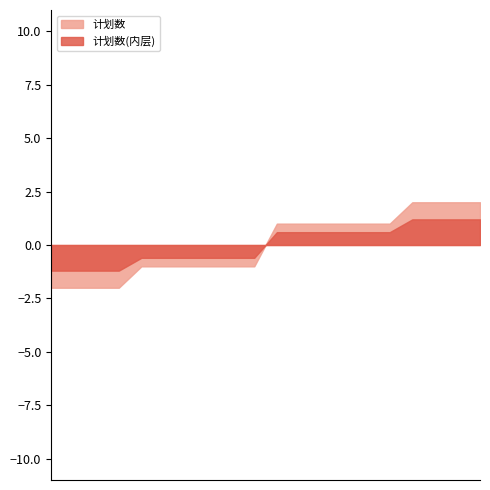

What is the difference between the maximum and minimum values in the 计划数 series?

4.0